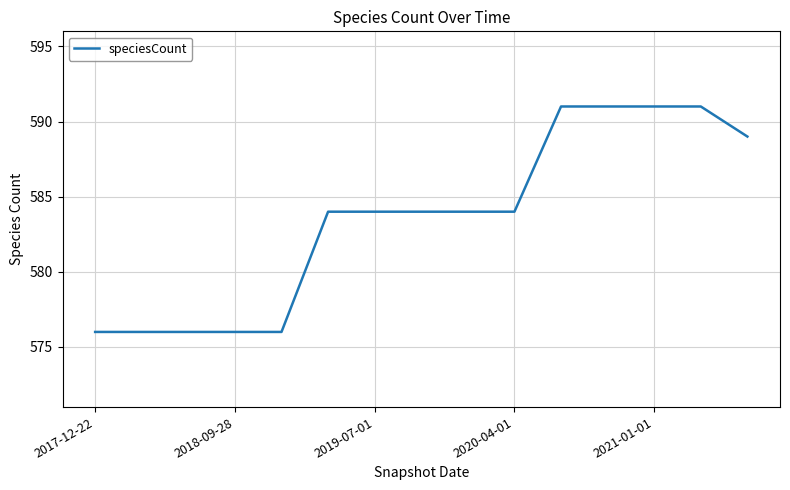

What is the difference between the second highest and minimum values?

15